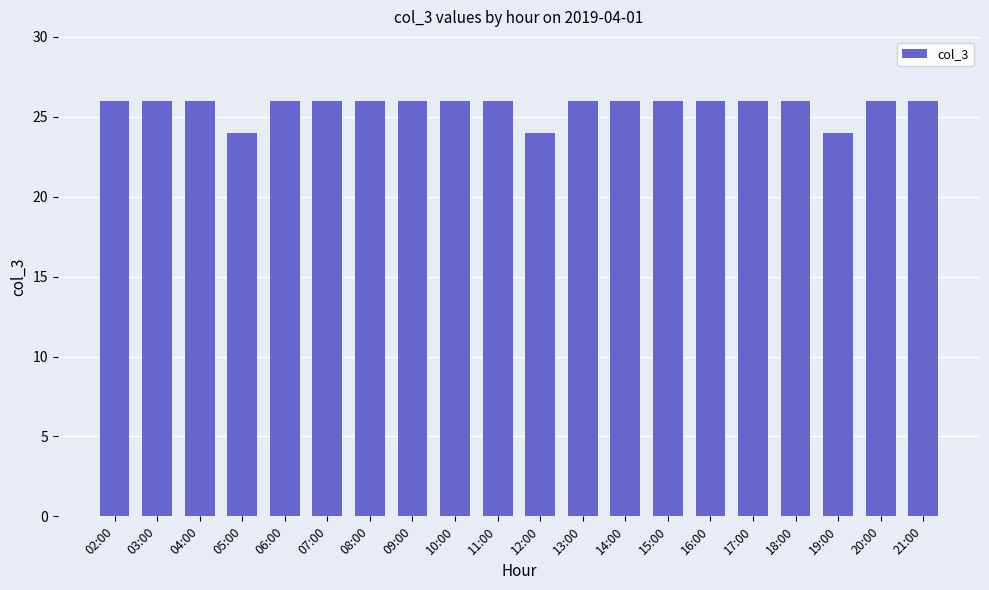

What is the smallest value displayed?

24